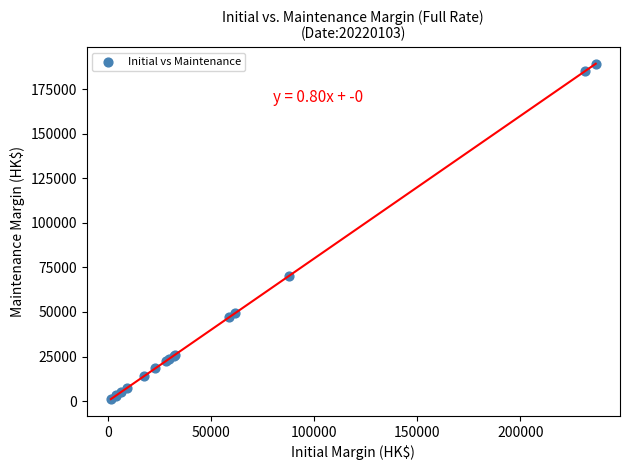

What Y value in the scatter plot is closest to 95174?

70383